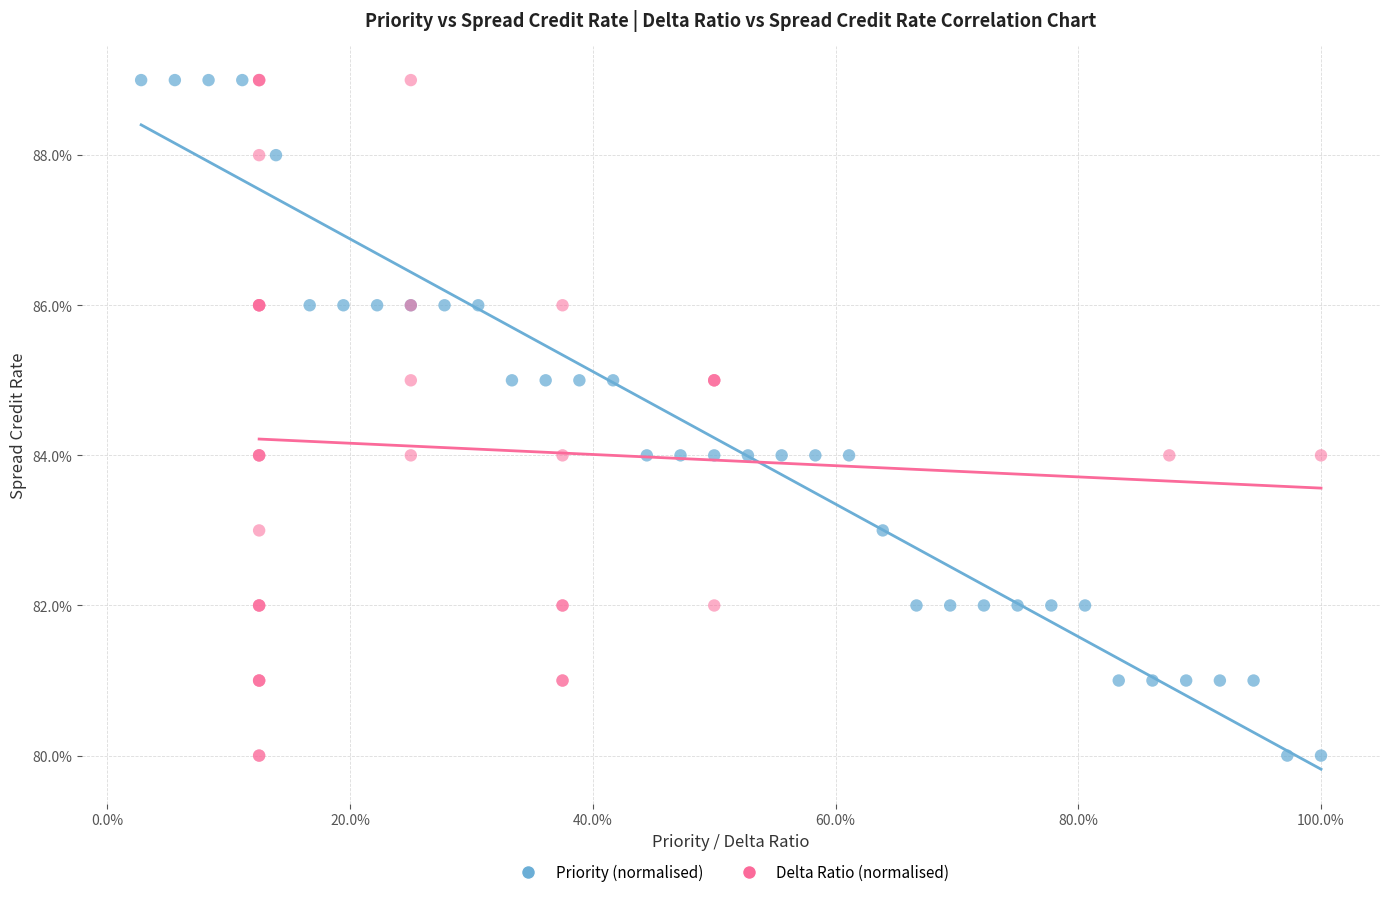

What are all the series names shown in the legend?

Priority (normalised), Delta Ratio (normalised)